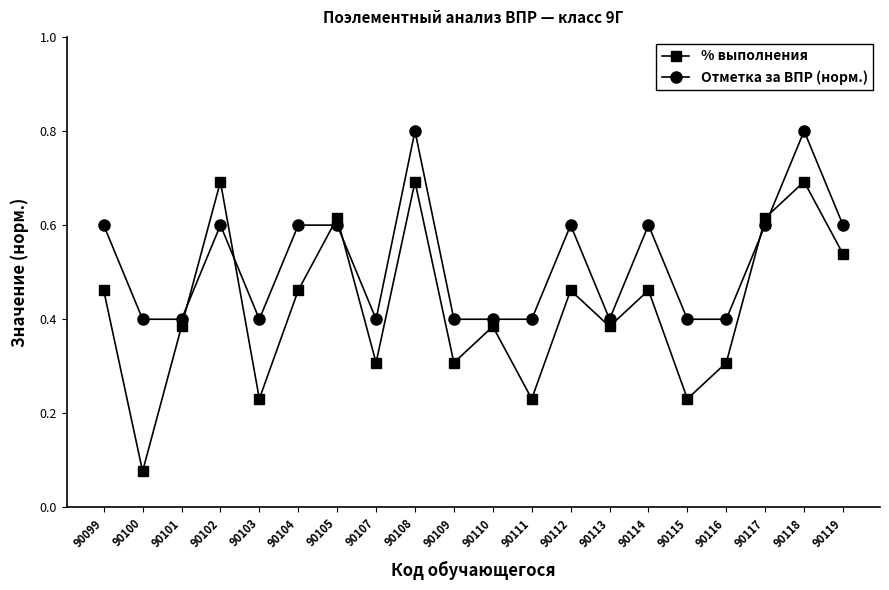

What is the value of the % выполнения point at the 17th from the left?

0.3